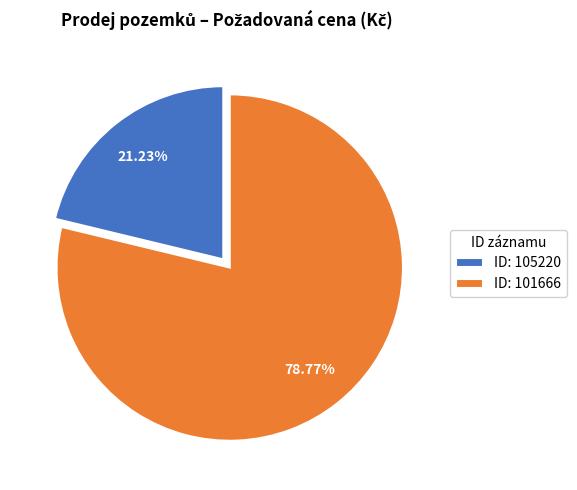

Which slice represents more than half of the pie?

ID: 101666